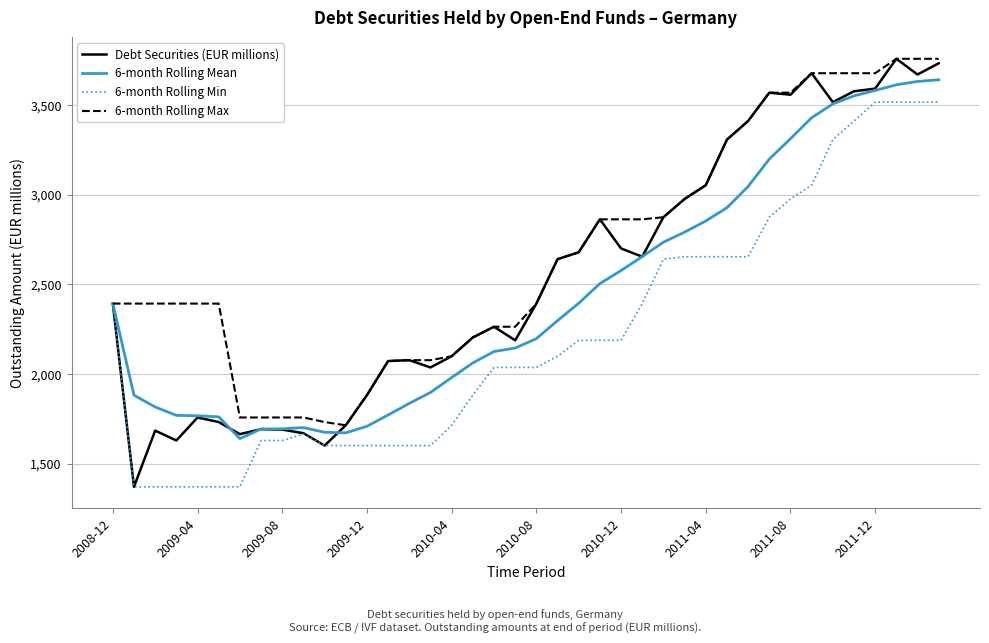

Which series has the largest total across all categories?

6-month Rolling Max